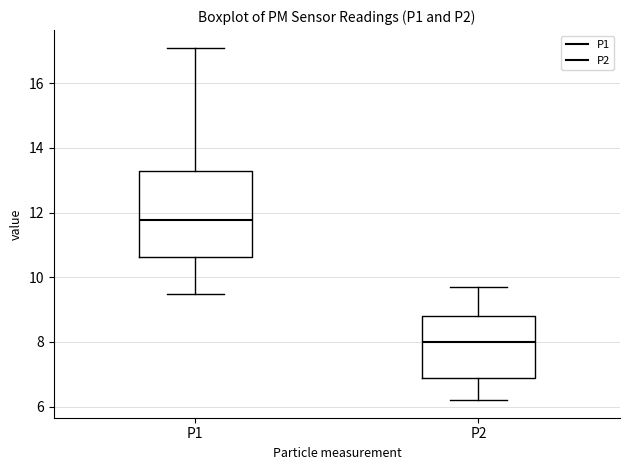

Where does the lower whisker of the box for P2 end on the y-axis? The values are not printed on the chart, so give them approximately, as read against the axis.

6.2